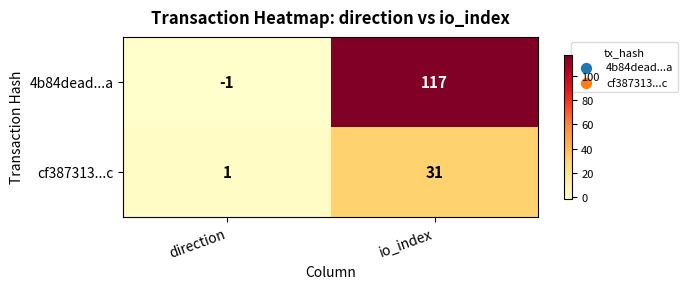

What is the sum of the 4b84dead...a values at io_index and direction?

116